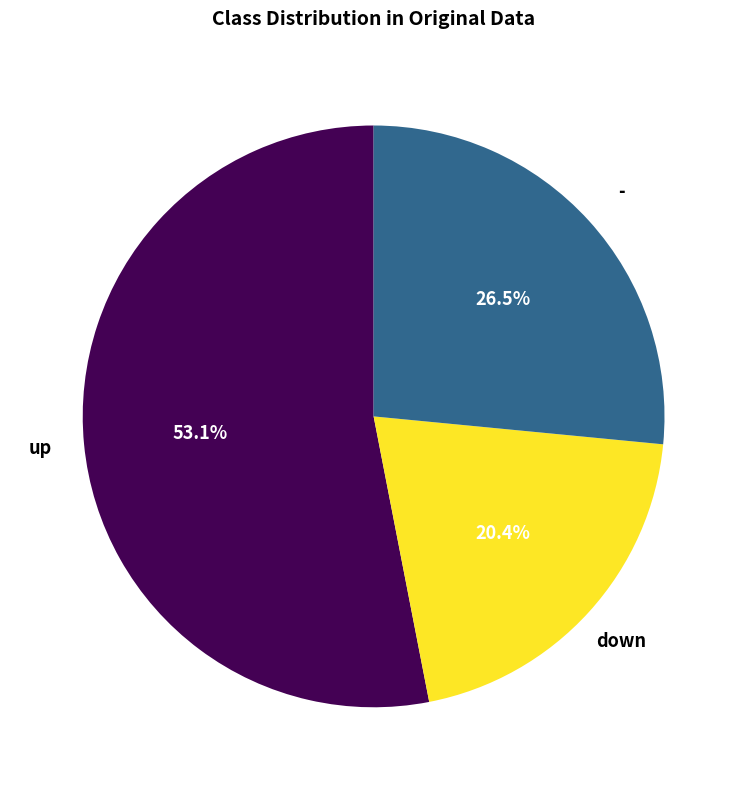

Does any single category account for the majority?

Yes